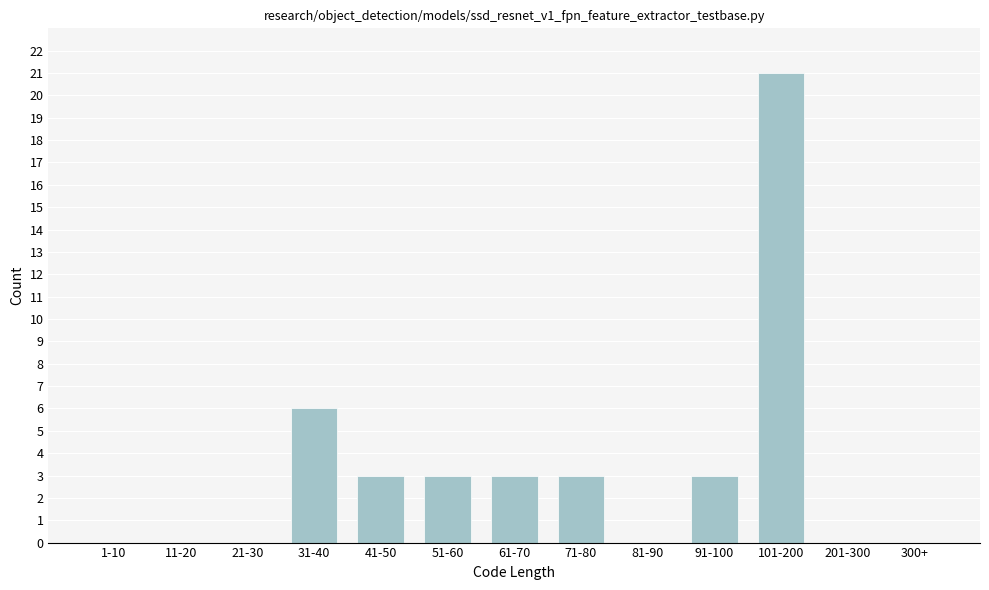

Reading left to right, list all the values displayed in this chart.

1-10=0	11-20=0	21-30=0	31-40=6	41-50=3	51-60=3	61-70=3	71-80=3	81-90=0	91-100=3	101-200=21	201-300=0	300+=0